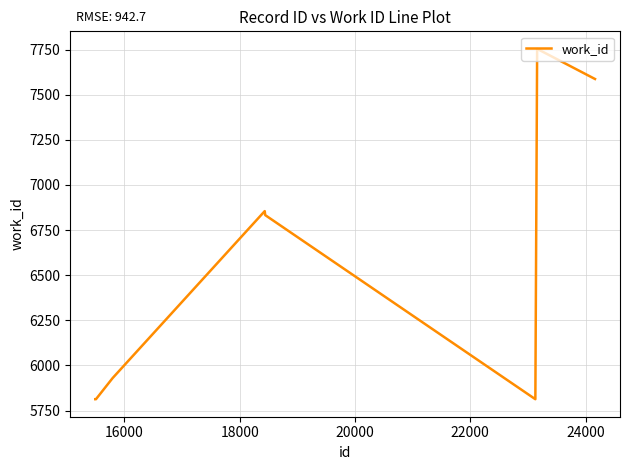

What is the difference between the maximum and second lowest values?

1941